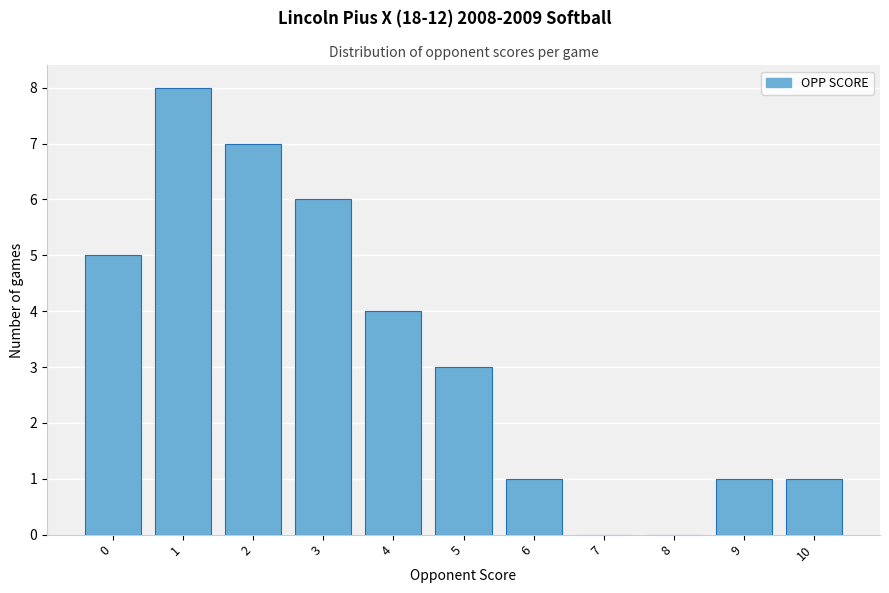

Reading right to left, extract all data points from this chart.

10=1	9=1	8=0	7=0	6=1	5=3	4=4	3=6	2=7	1=8	0=5